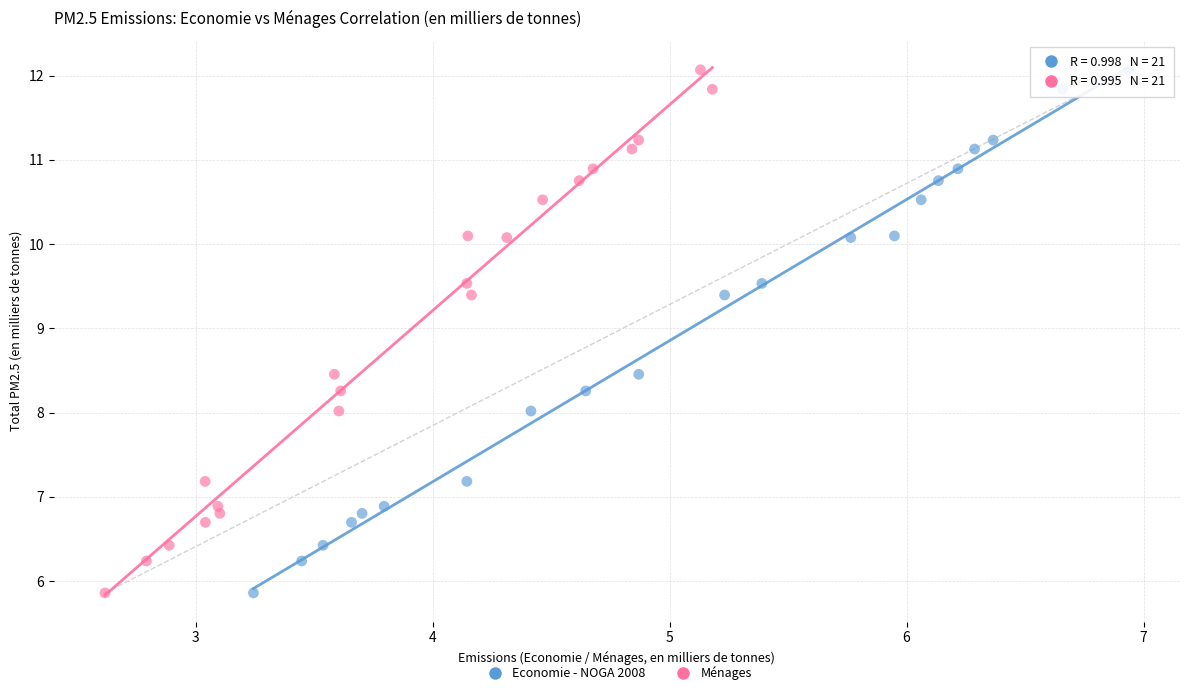

What are all the series names shown in the legend?

Economie - NOGA 2008, Ménages